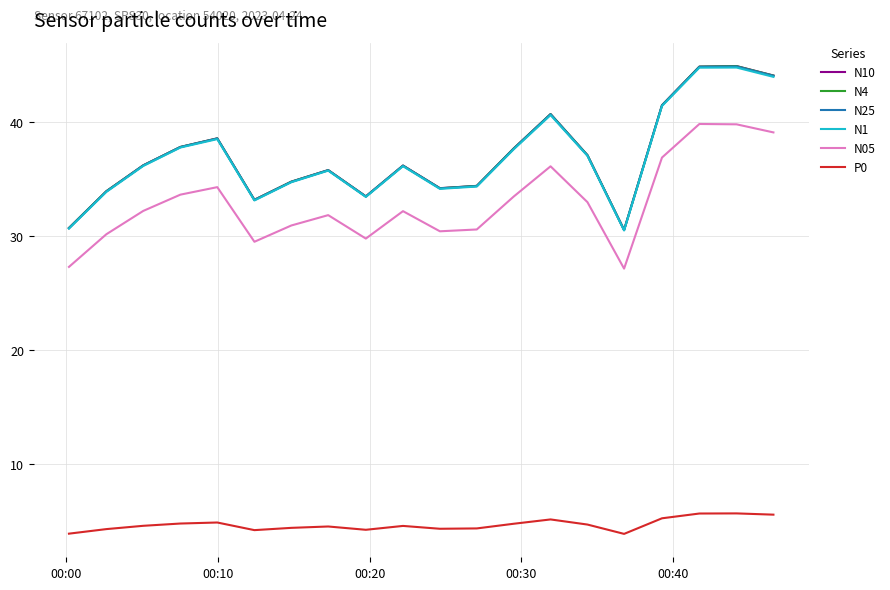

True or false: N4 and P0 cross at least once.

False